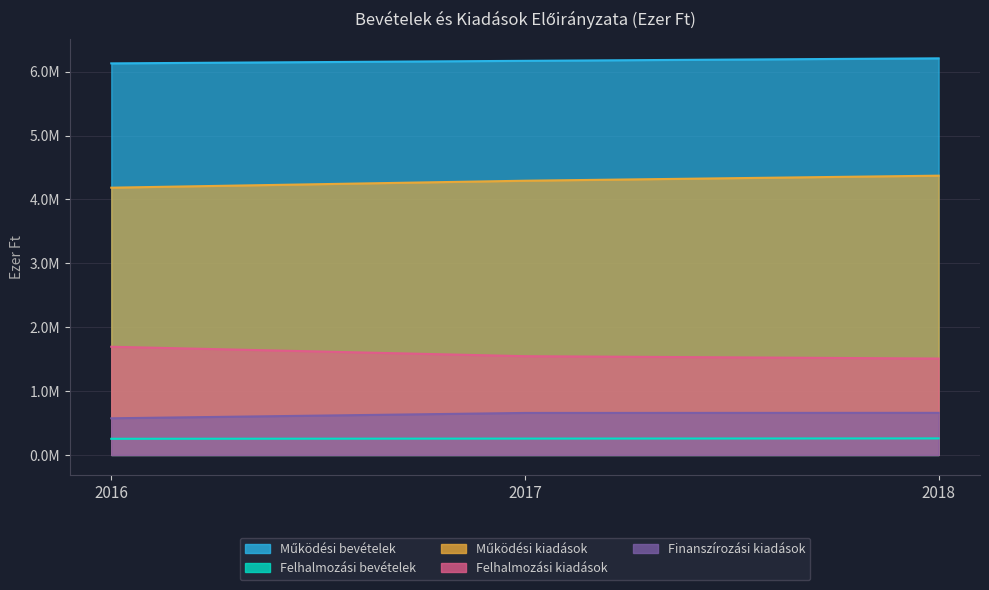

How many lines are shown in the chart?

5